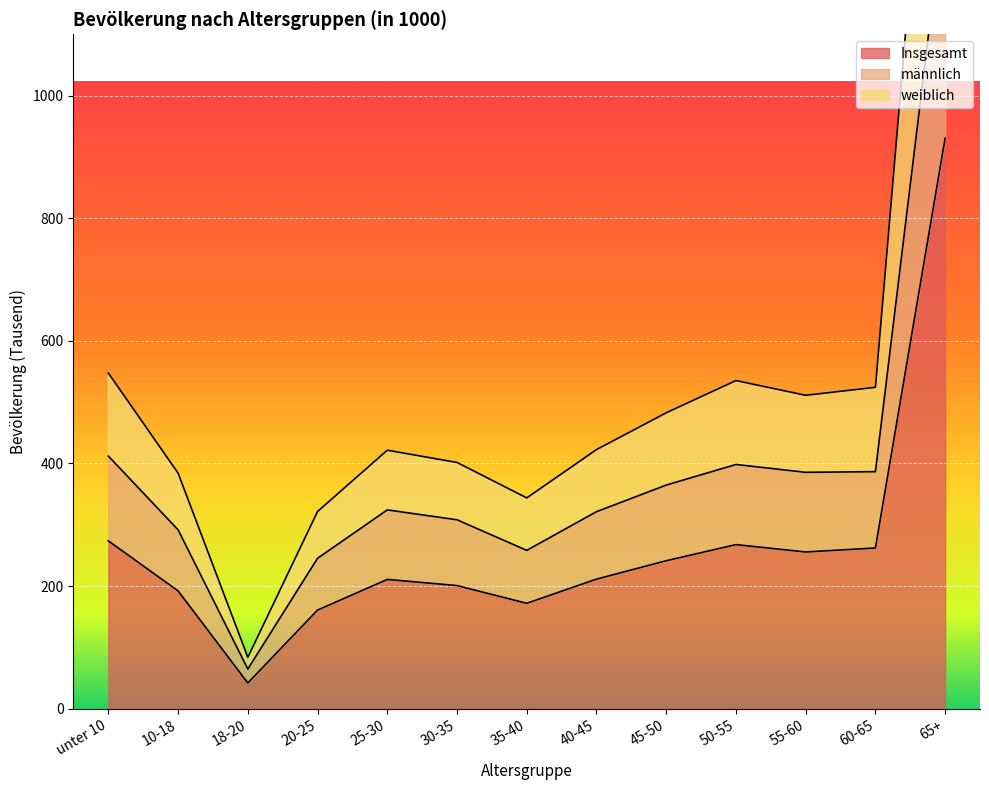

What is the total value across all series at unter 10?

1233.1